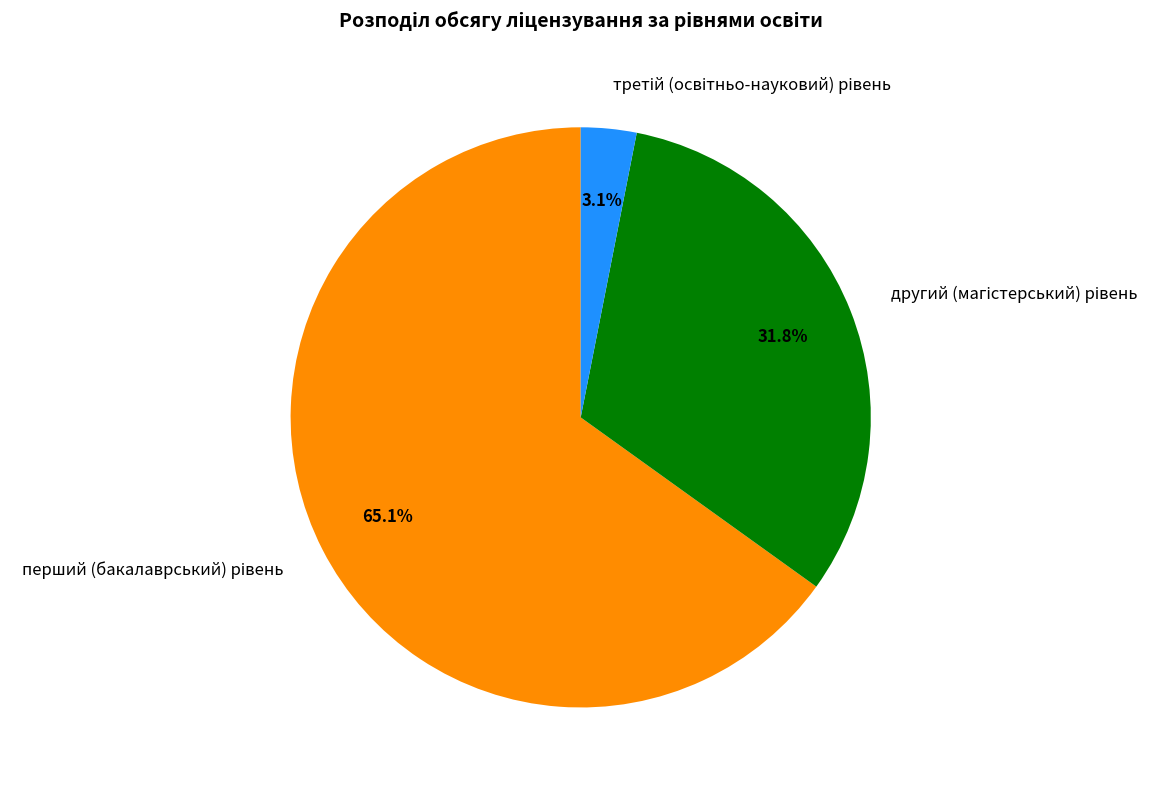

Is there any slice that represents more than half of the pie?

Yes